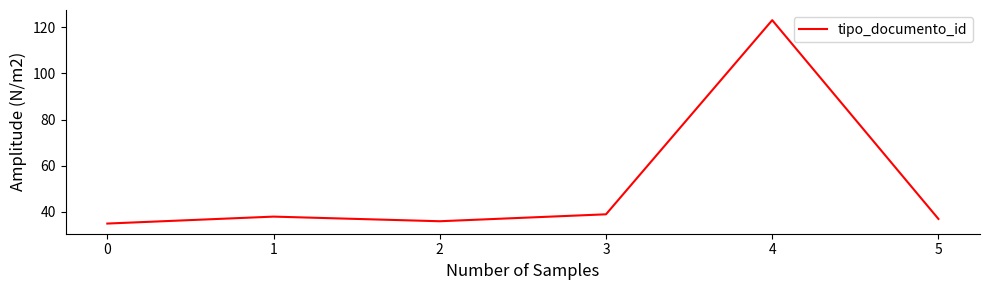

What is the sum of all values?

308